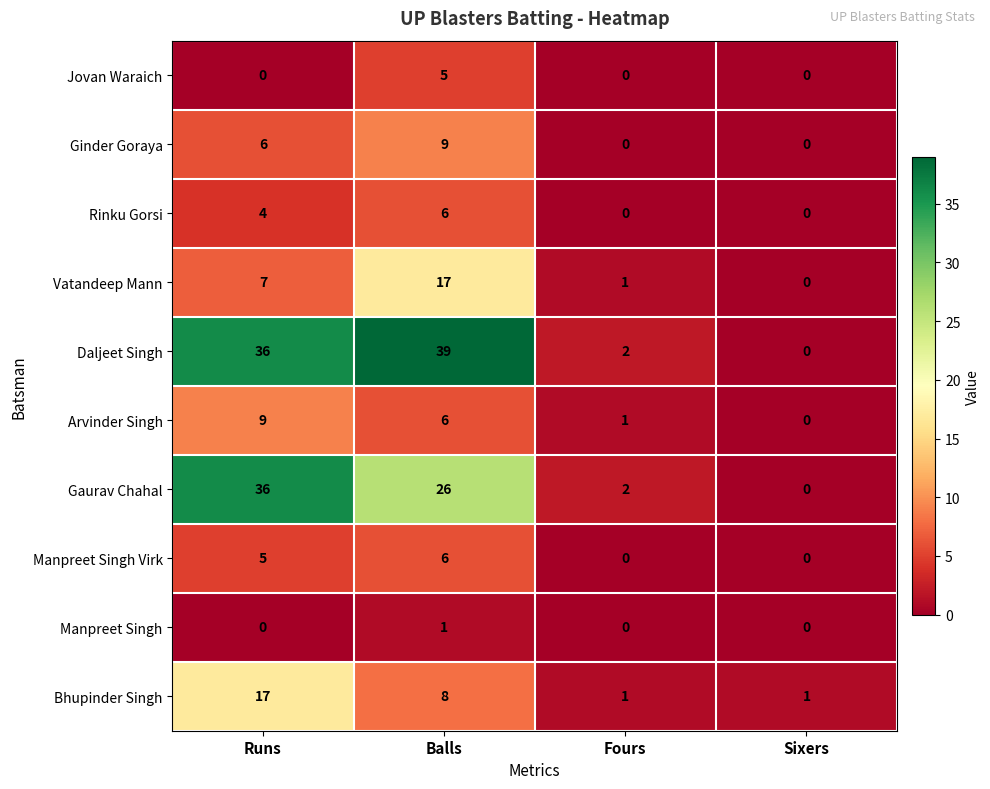

What is the difference between the Bhupinder Singh values at Runs and Sixers?

16